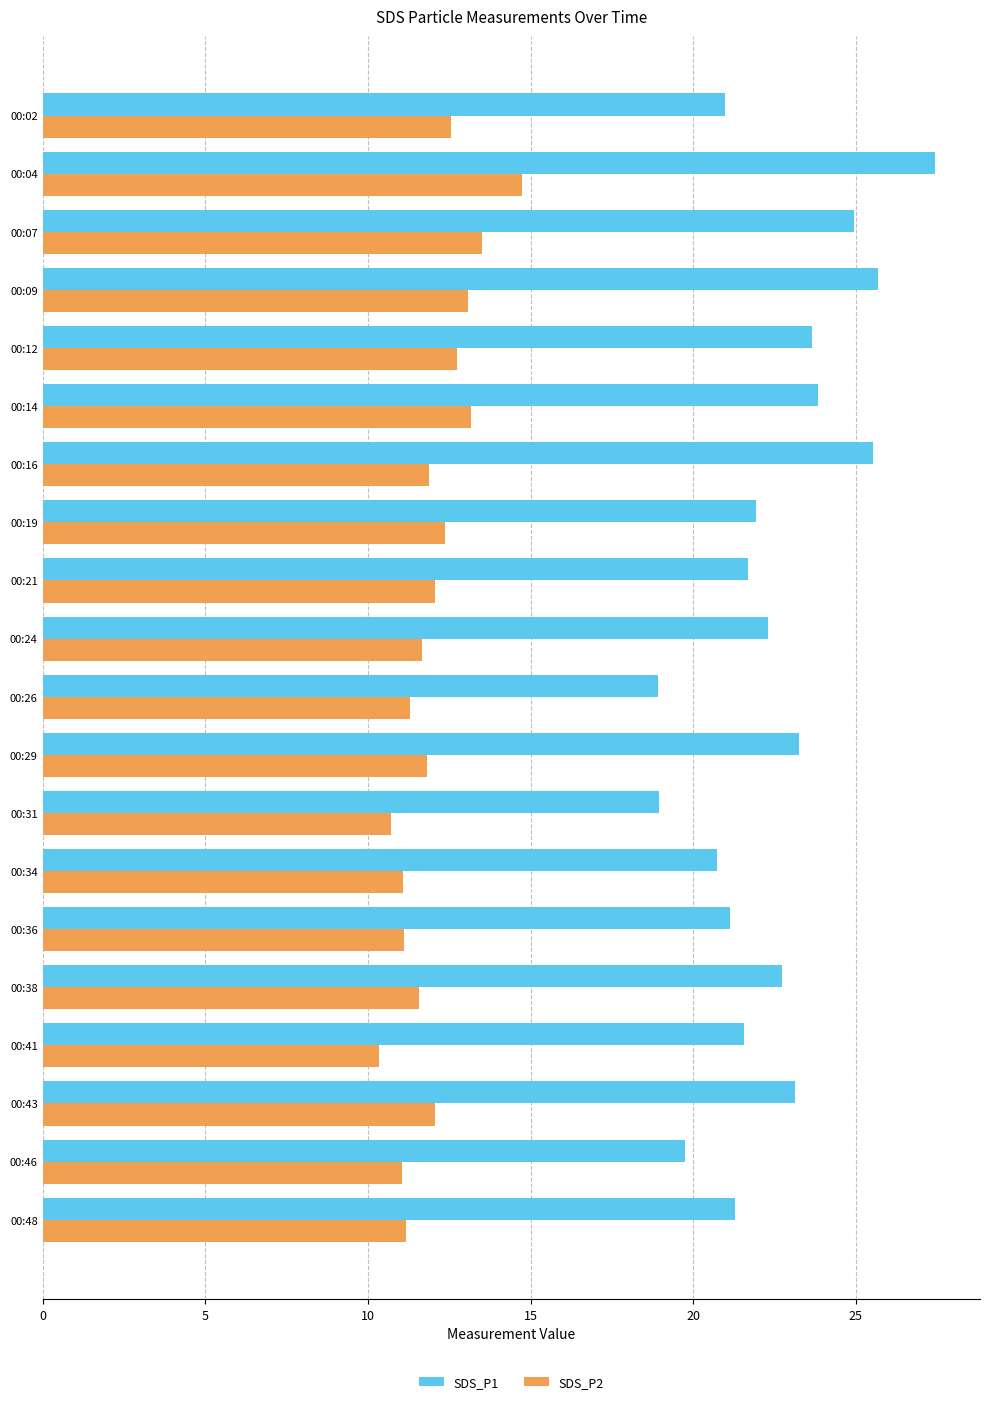

At which category is the sum across all series the highest?

00:04